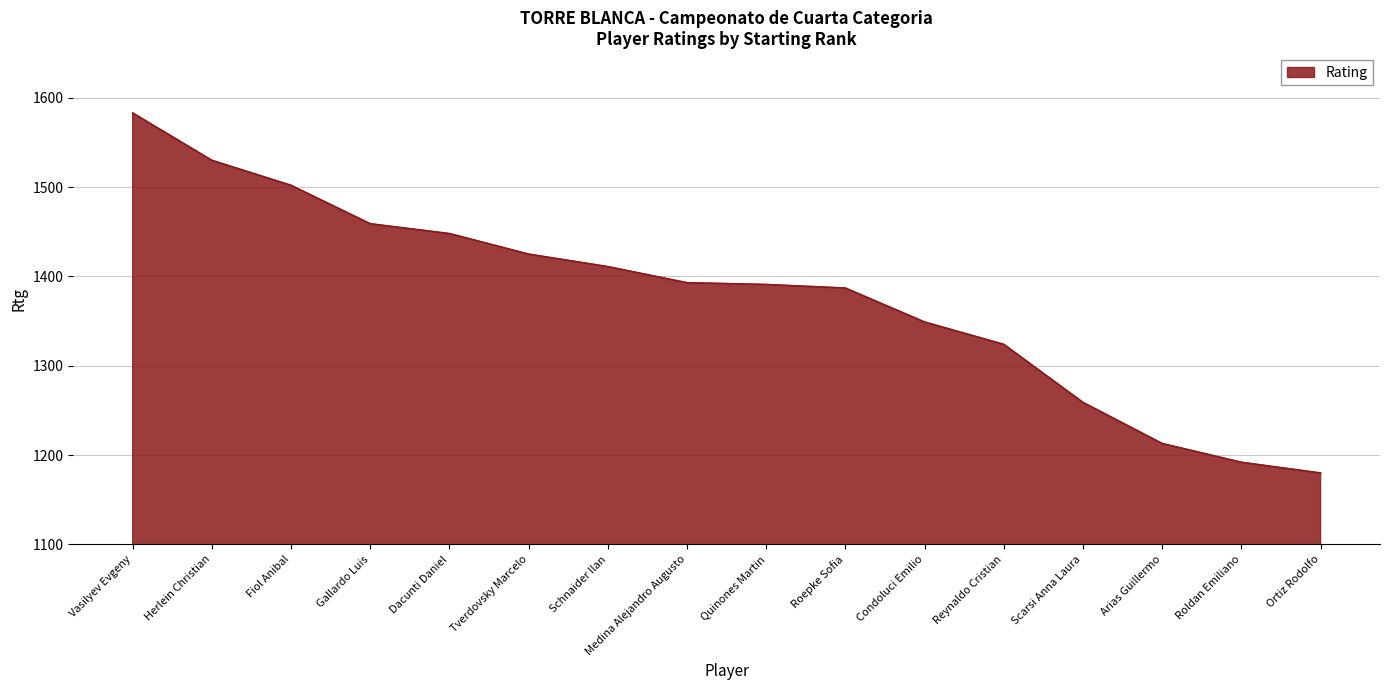

What is the change in value from Medina Alejandro Augusto to Quinones Martin?

-2